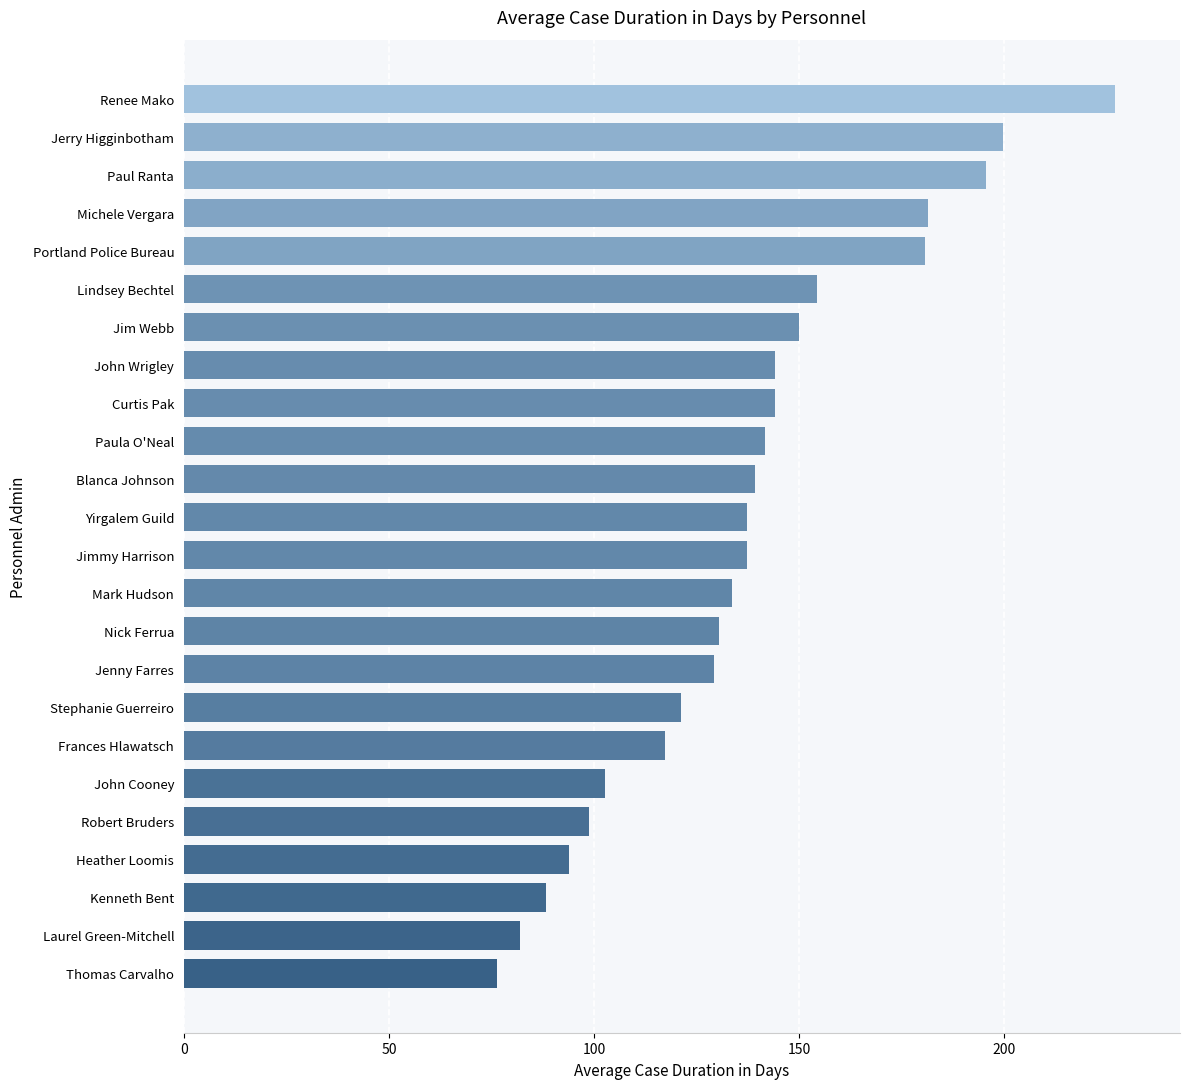

What is the difference between the second highest and minimum values?

123.4